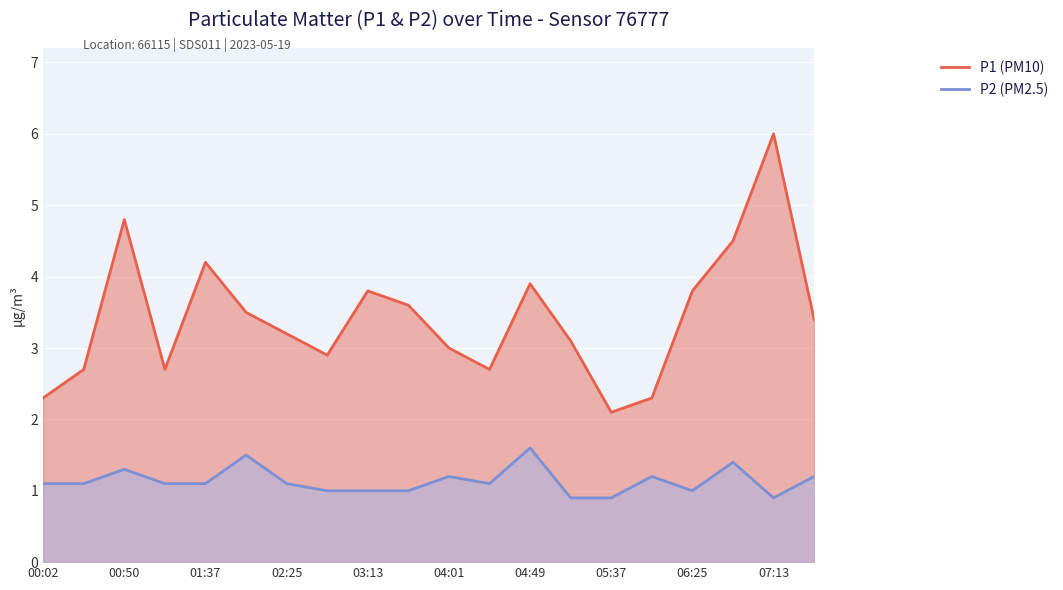

Which series changed the most between 15 and 17?

P1 (PM10)